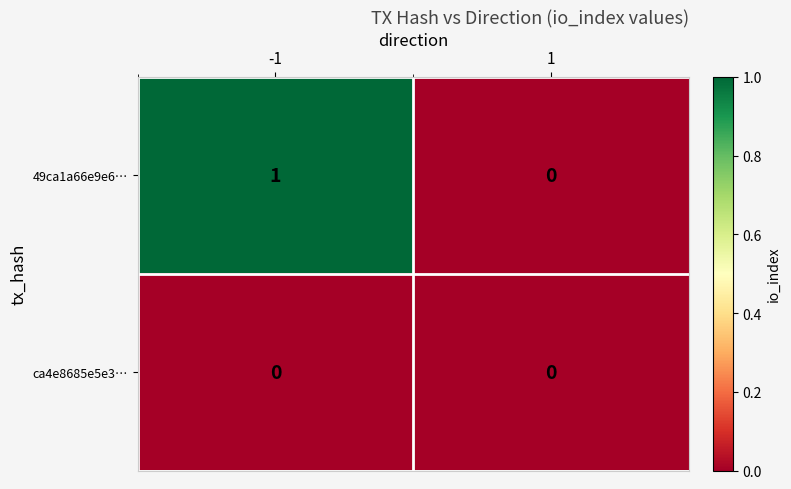

Is it true that ca4e8685e5e3… equals 0 at 1?

True